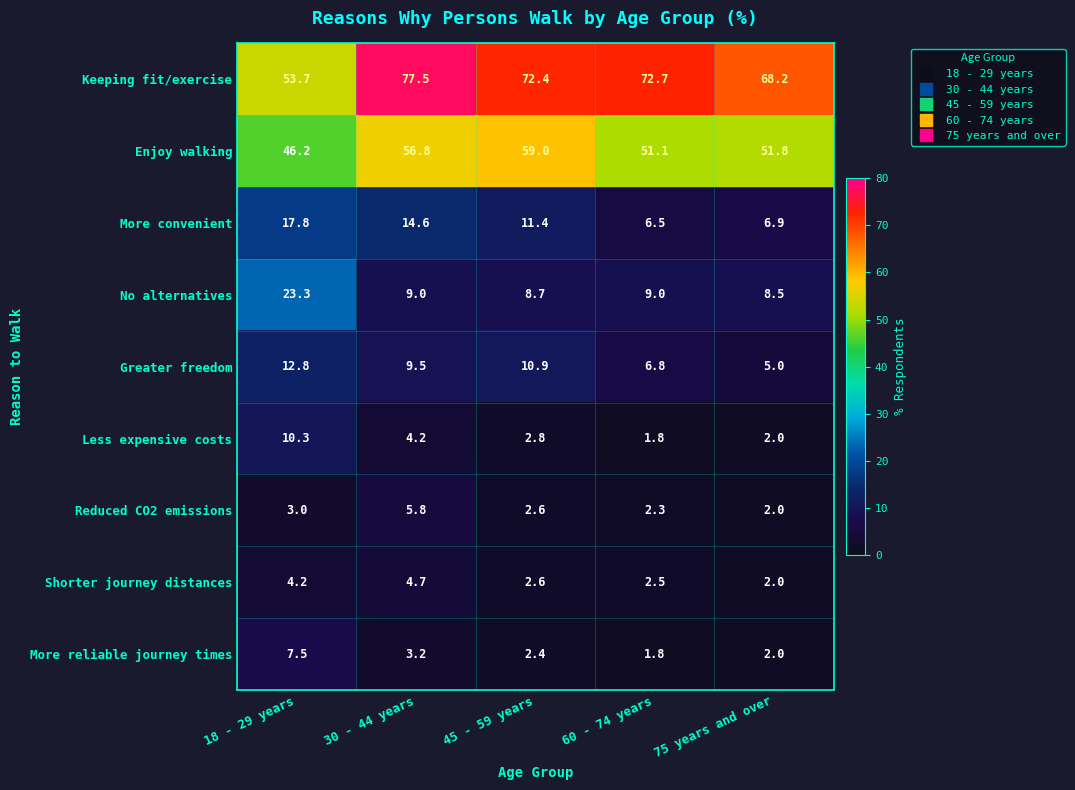

What is the difference between the maximum and second lowest values in the More convenient series?

10.9